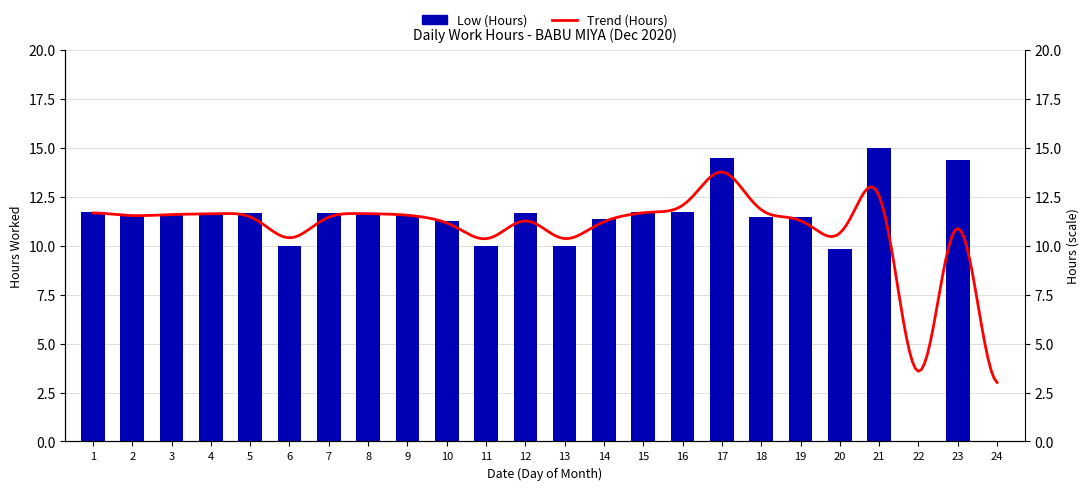

How many values are above zero?

22